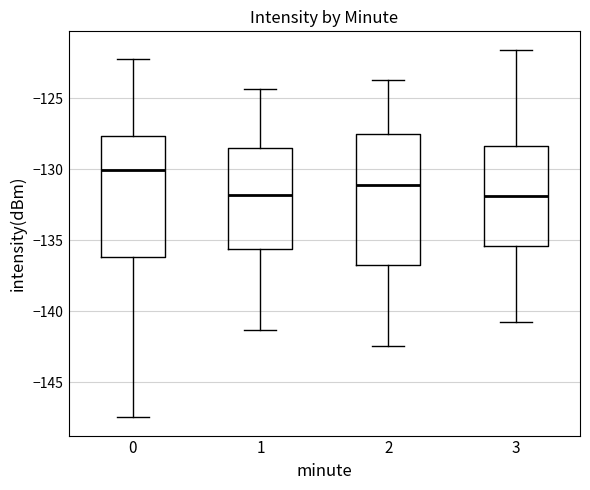

Which box is the tallest, from its lower edge to its upper edge?

2